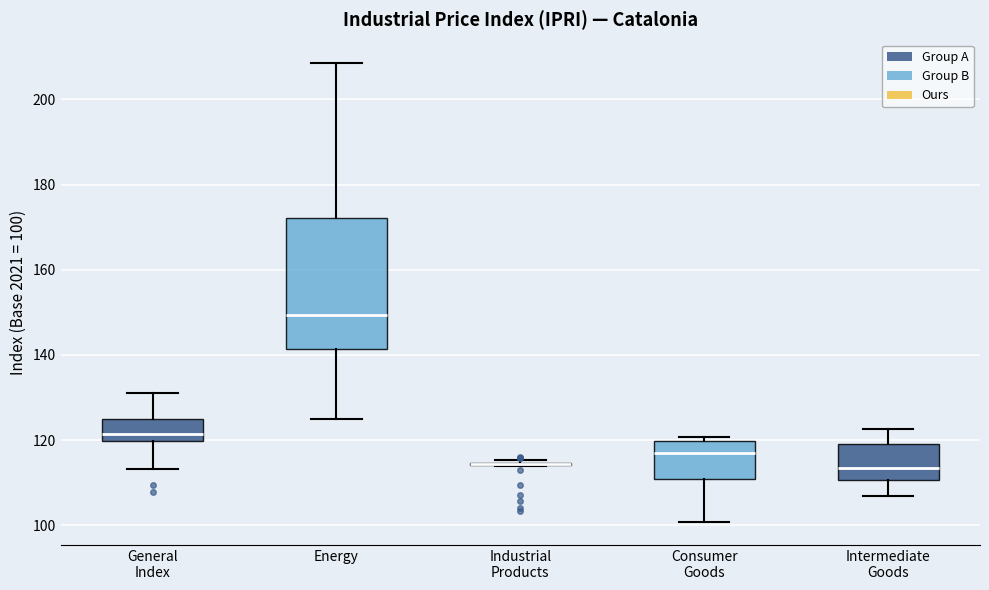

Which box is the tallest, from its lower edge to its upper edge?

Energy